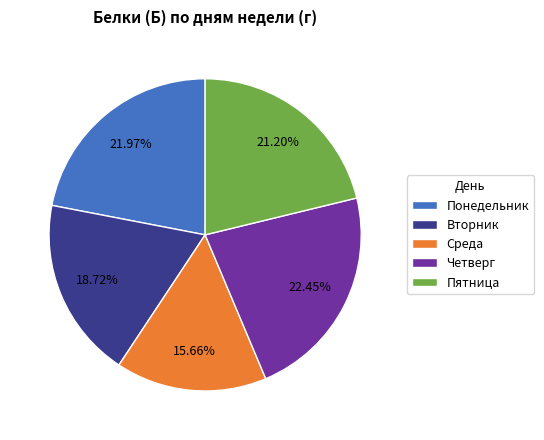

What is the smallest slice in the pie chart?

Среда